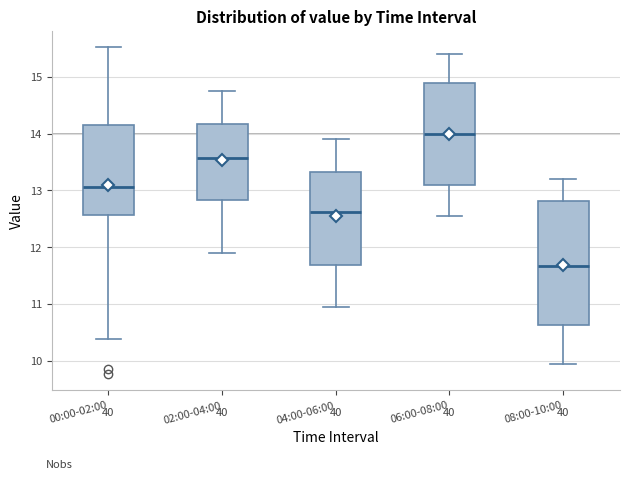

Reading left to right, transcribe this box plot: for each box, give where its median line is, the range the box spans, and where its two whiskers end, as read against the y-axis. The values are not printed on the chart, so give them approximately, as read against the axis.

00:00-02:00: median 13.1, box 12.6 to 14.1, whiskers 10.4 to 15.5
02:00-04:00: median 13.6, box 12.8 to 14.2, whiskers 11.9 to 14.8
04:00-06:00: median 12.6, box 11.7 to 13.3, whiskers 11.0 to 13.9
06:00-08:00: median 14.0, box 13.1 to 14.9, whiskers 12.6 to 15.4
08:00-10:00: median 11.7, box 10.6 to 12.8, whiskers 10.0 to 13.2